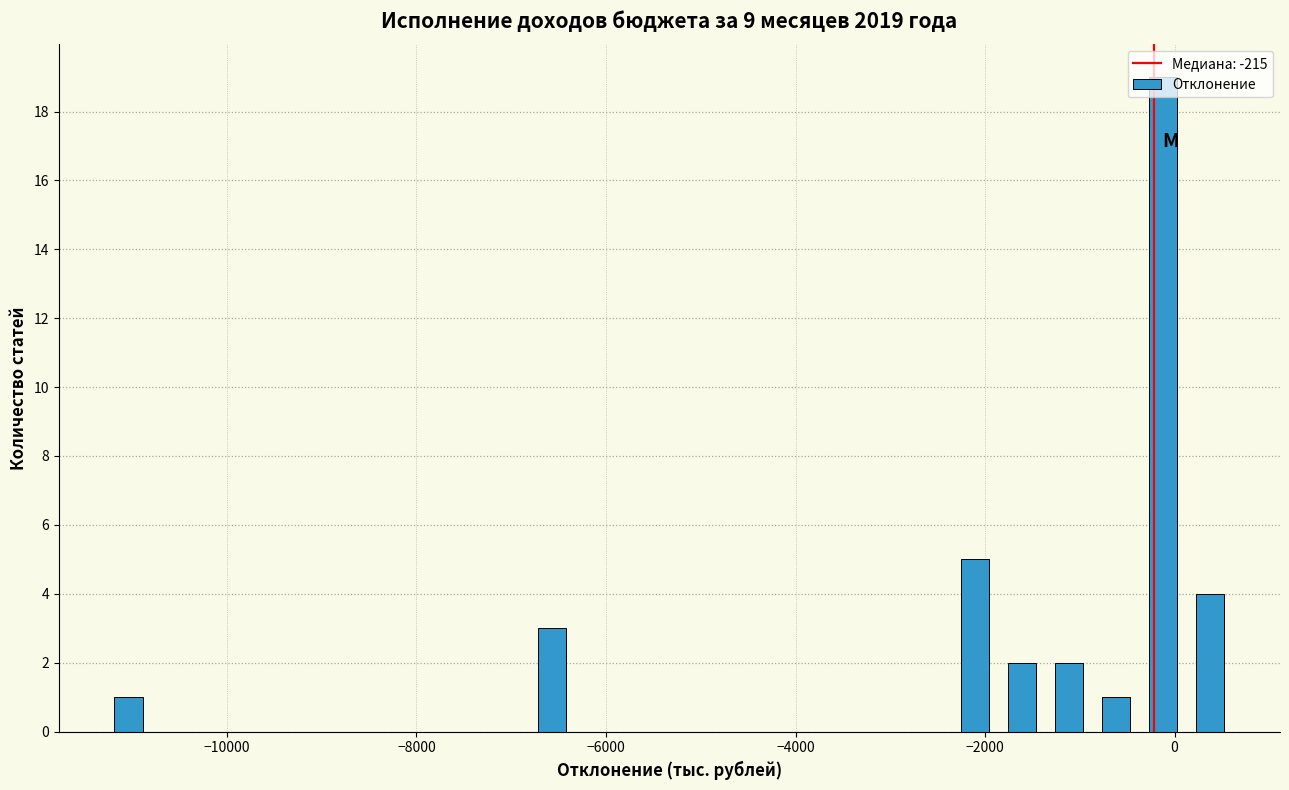

Read against the x-axis, roughly where is the centre of the tallest bar?

-200